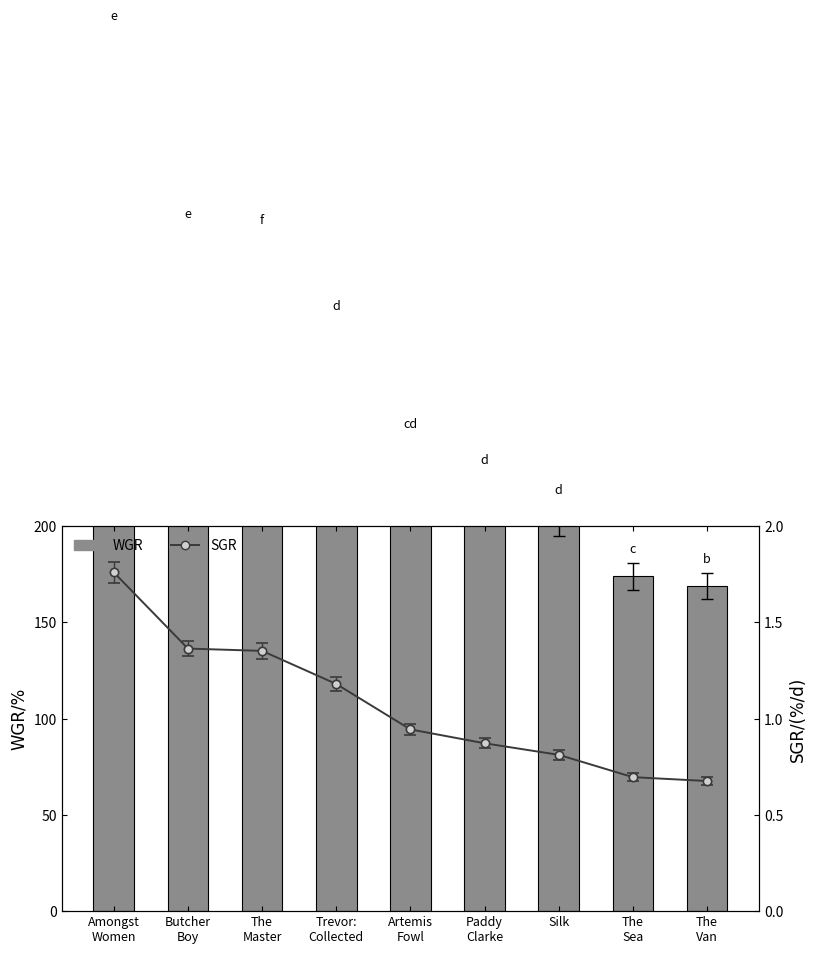

What is the sum of the values at Butcher
Boy and Artemis
Fowl?

577